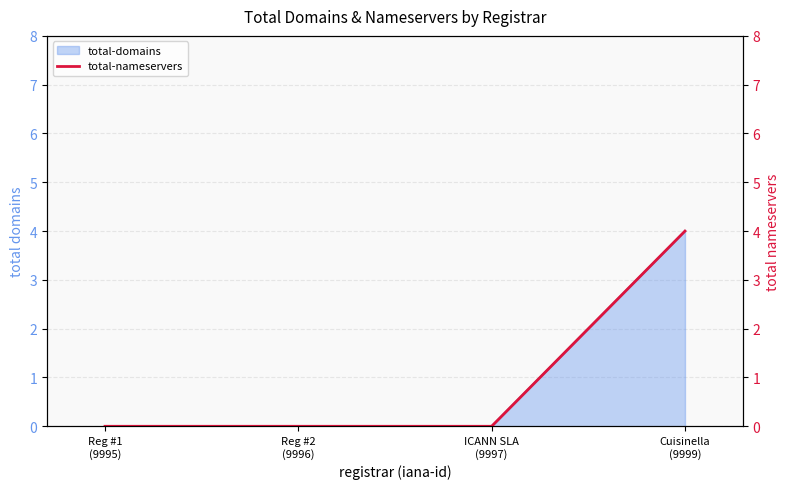

What is the average value?

1